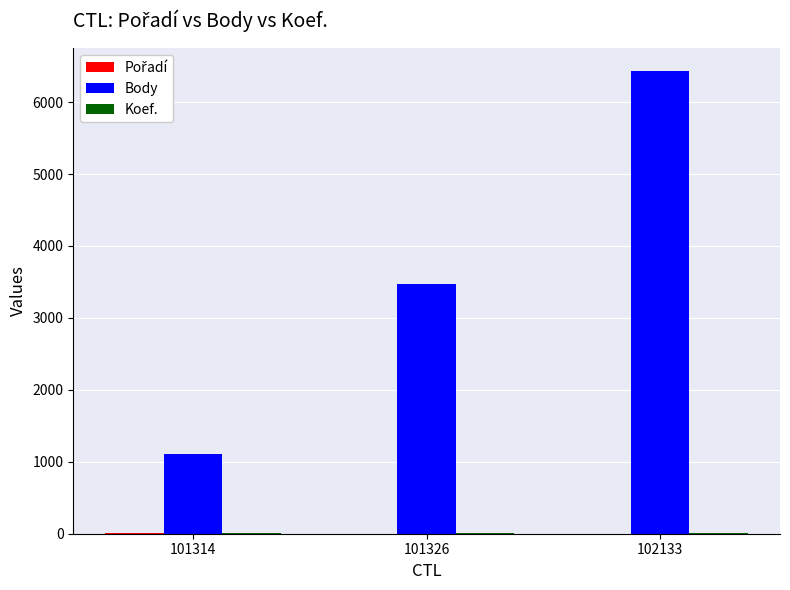

Count the number of data series in this chart.

3